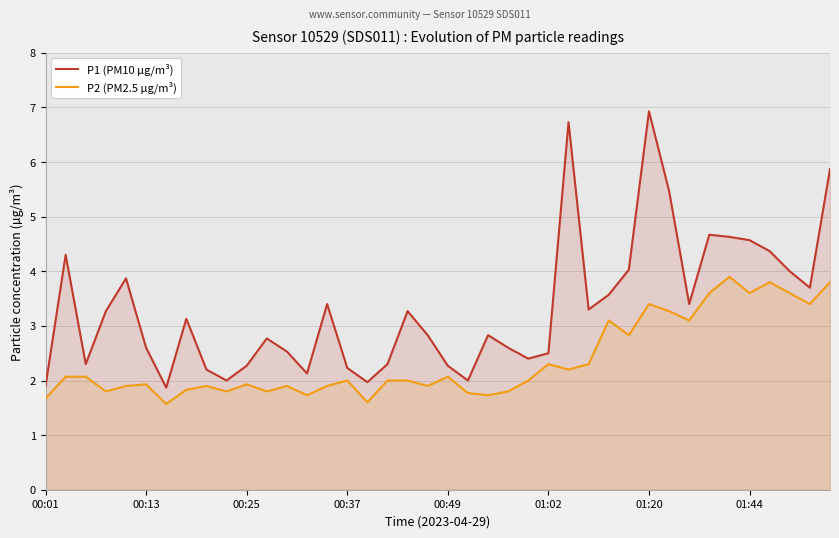

True or false: P2 (PM2.5 µg/m³) and P1 (PM10 µg/m³) cross at least once.

False